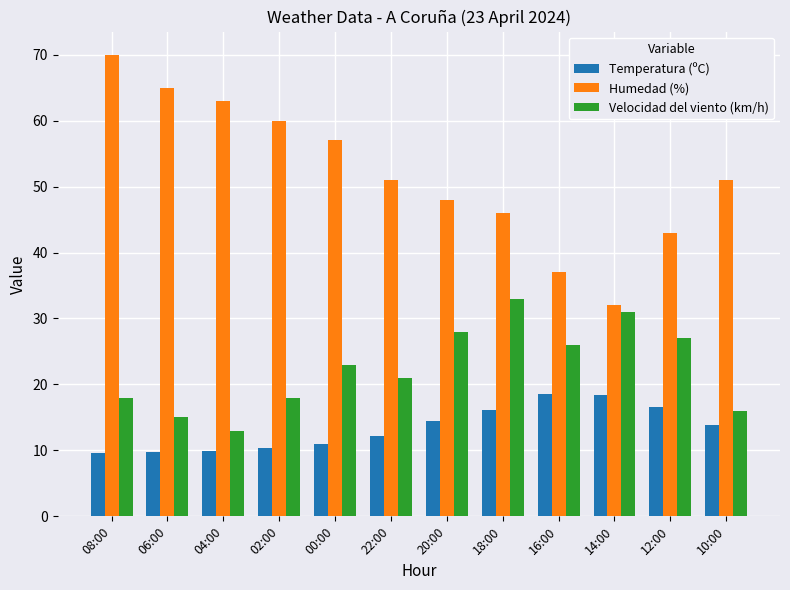

Does the chart contain stacked bars?

No